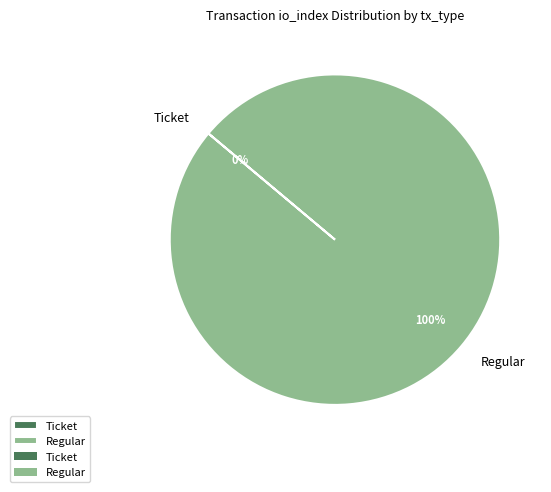

What is the total percentage of Ticket and Regular?

100.0%